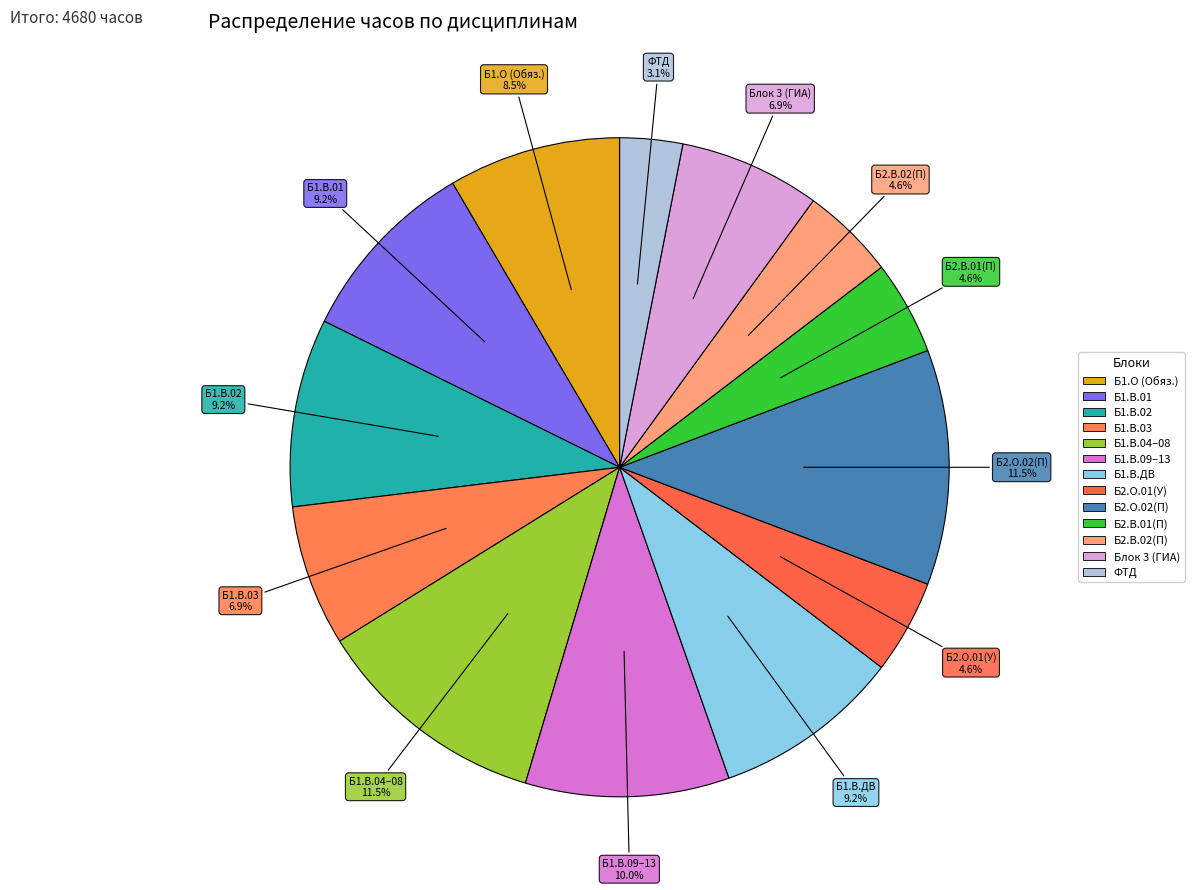

Which slice is the largest?

Б2.О.02(П)